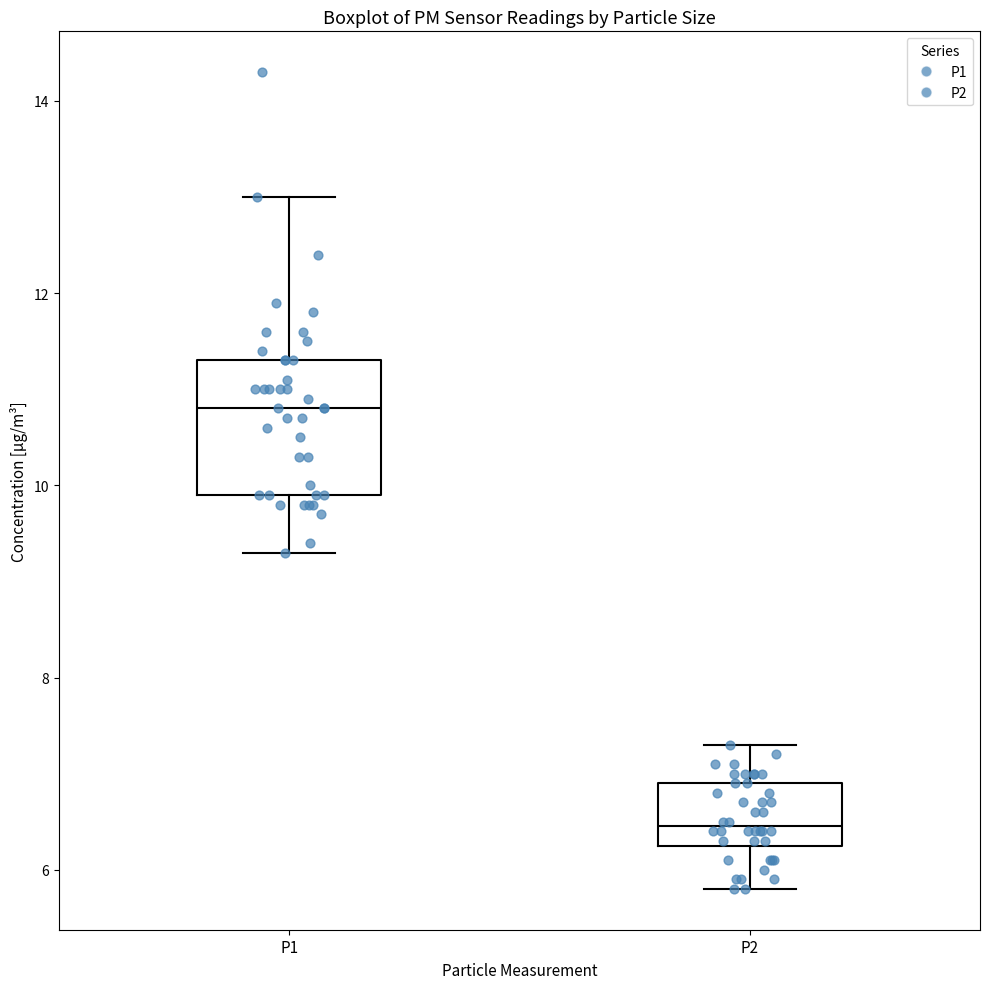

Which box has the lowest median line?

P2